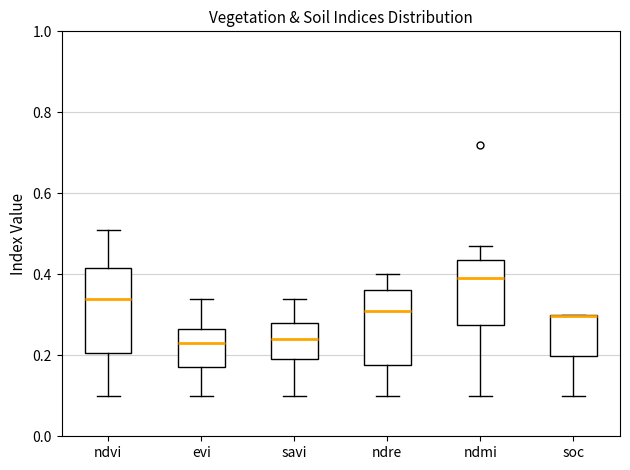

Reading left to right, transcribe this box plot: for each box, give where its median line is, the range the box spans, and where its two whiskers end, as read against the y-axis. The values are not printed on the chart, so give them approximately, as read against the axis.

ndvi: median 0.34, box 0.20 to 0.42, whiskers 0.10 to 0.52
evi: median 0.24, box 0.18 to 0.26, whiskers 0.10 to 0.34
savi: median 0.24, box 0.20 to 0.28, whiskers 0.10 to 0.34
ndre: median 0.32, box 0.18 to 0.36, whiskers 0.10 to 0.40
ndmi: median 0.40, box 0.28 to 0.44, whiskers 0.10 to 0.48
soc: median 0.30, box 0.20 to 0.30, whiskers 0.10 to 0.30